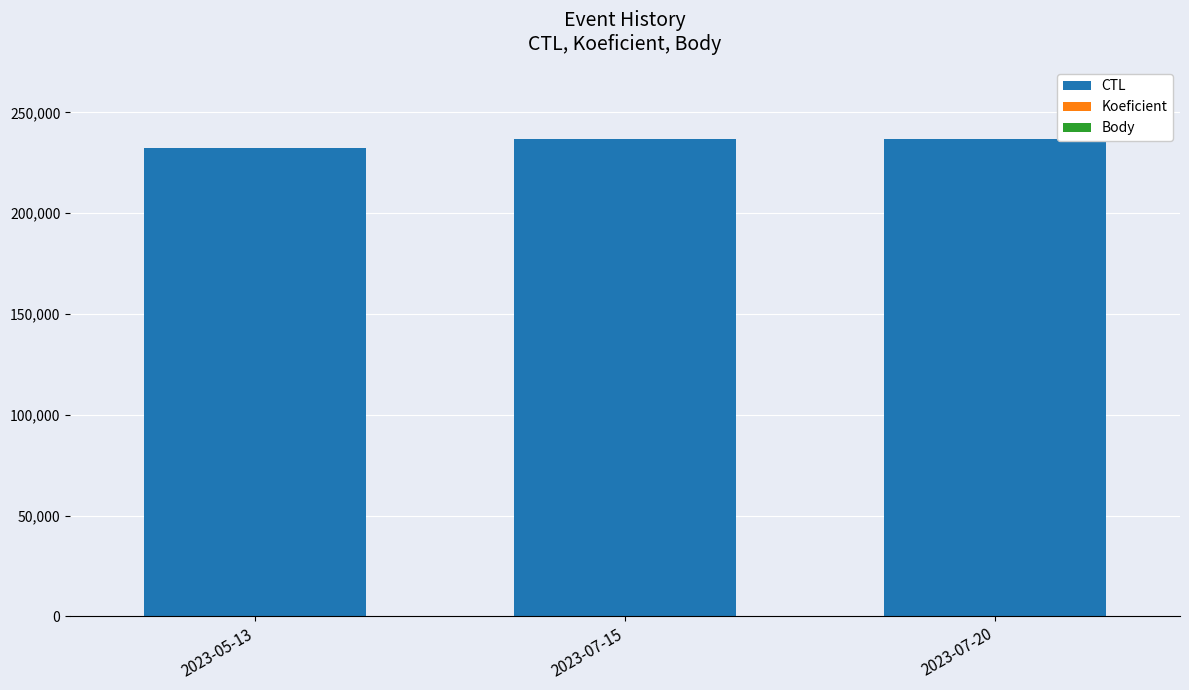

What is the sum of all CTL values?

706123